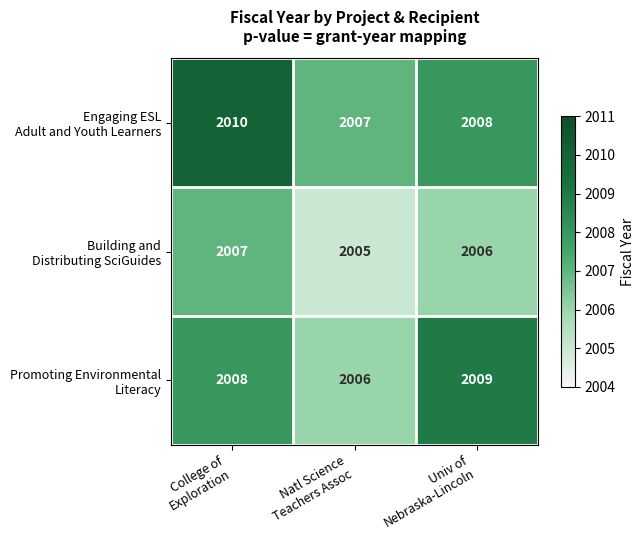

Count the number of categories in the chart.

3